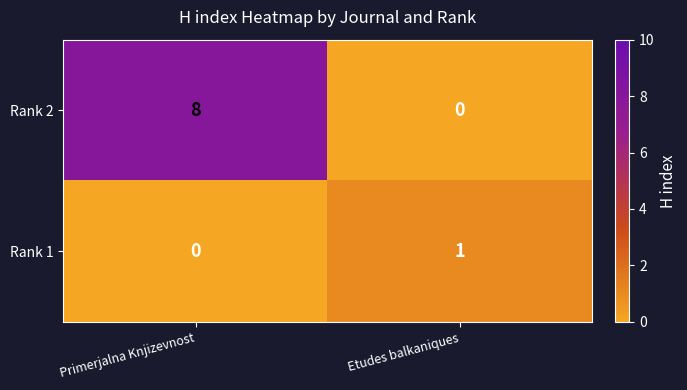

What is the approximate value of Rank 2 at Primerjalna Knjizevnost?

8